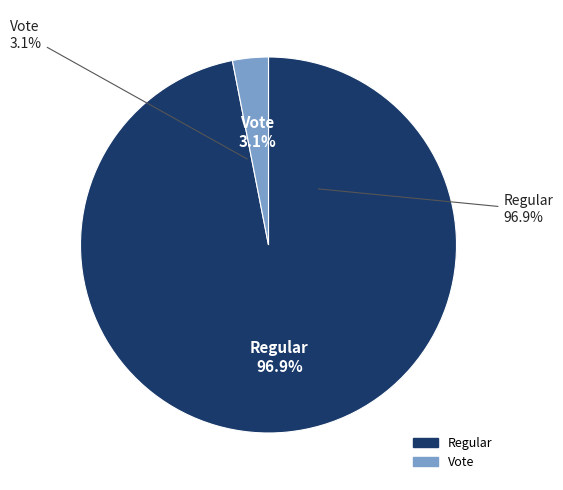

What is the total percentage of Regular and Vote?

100.0%